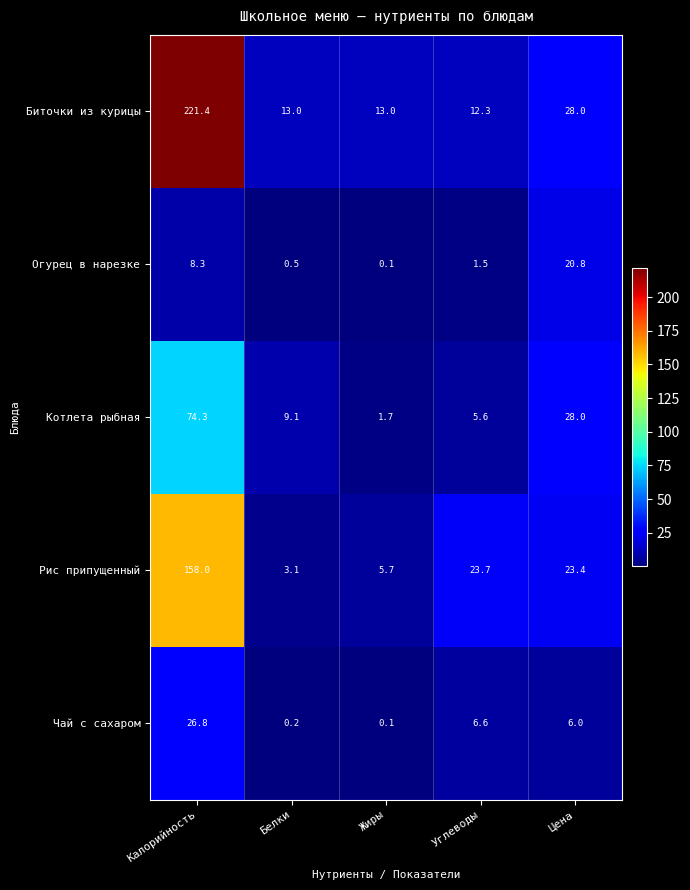

Which series has the largest total across all categories?

Биточки из курицы